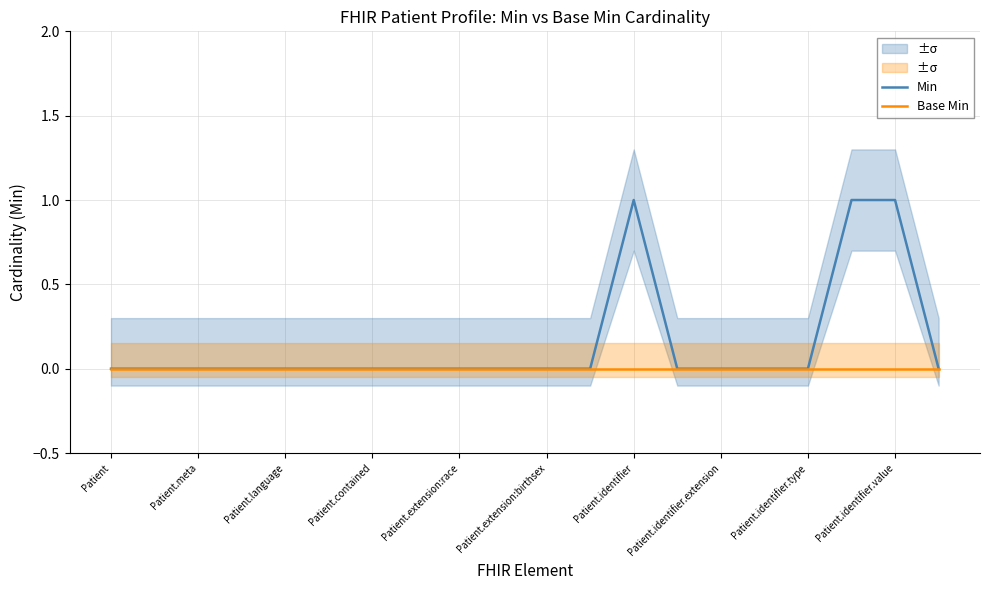

The Min series shows 0 at Patient.extension:race. True or false?

True